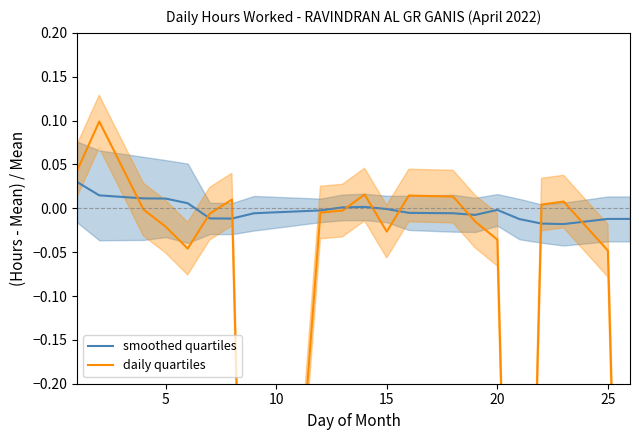

Reading right to left, list all the values displayed in this chart.

smoothed quartiles: -0.0	-0.0	-0.0	-0.0	-0.0	-0.0	-0.0	-0.0	-0.0	-0.0	0.0	0.0	-0.0	-0.0	-0.0	-0.0	0.0	0.0	0.0	0.0	0.0
daily quartiles: -1.0	-0.0	0.0	0.0	-1.0	-0.0	-0.0	0.0	0.0	-0.0	0.0	-0.0	-0.0	-1.0	0.0	-0.0	-0.0	-0.0	-0.0	0.1	0.0